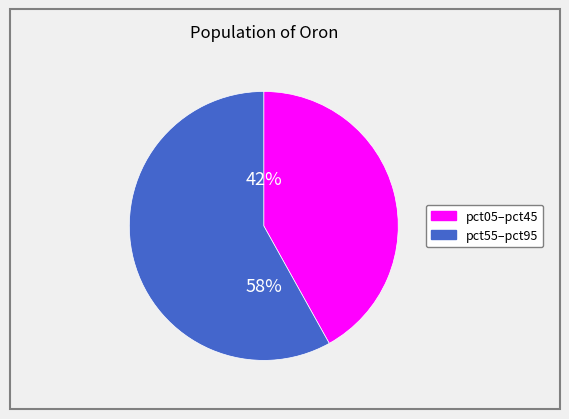

Is there any slice that represents more than half of the pie?

Yes